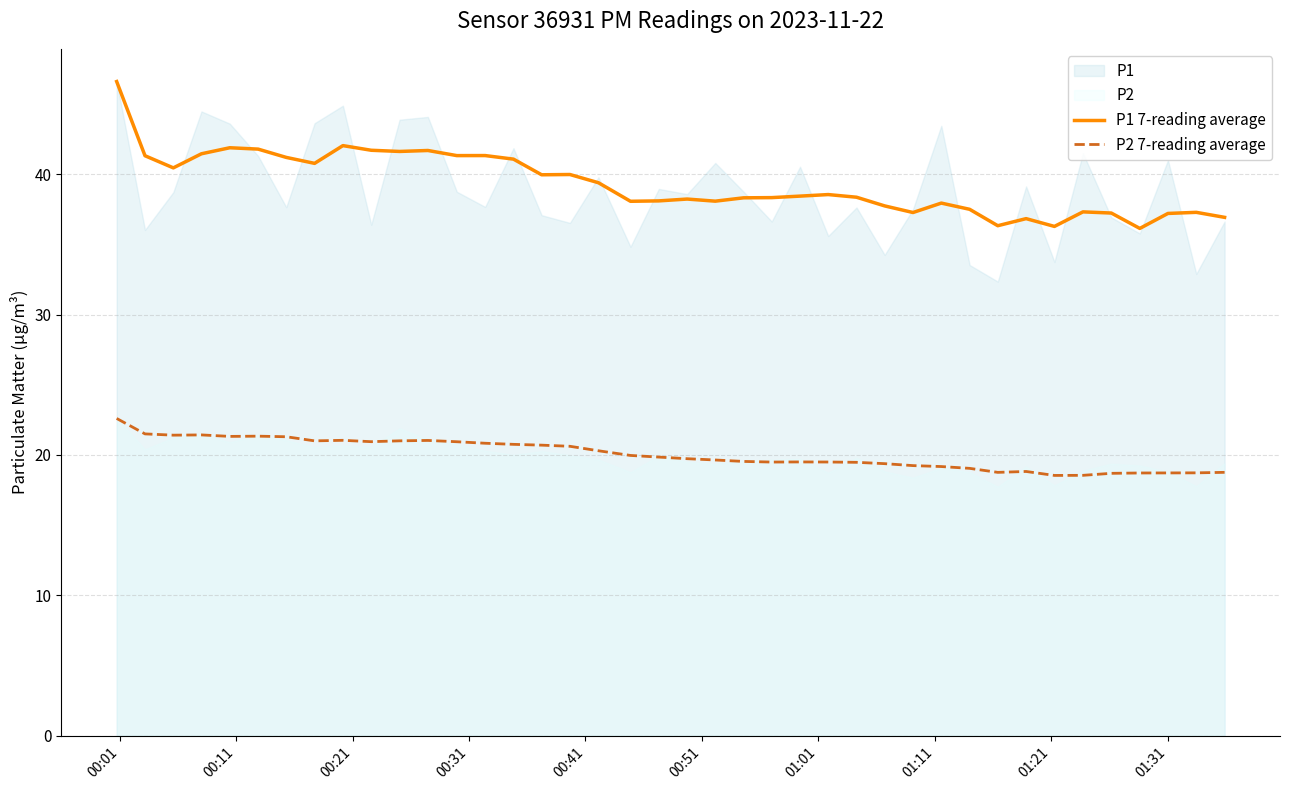

What is the highest value of the P2 7-reading average series?

22.6